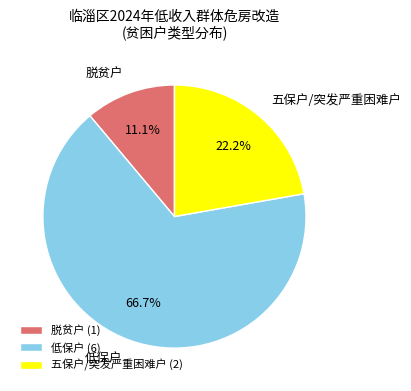

What percentage is the 低保户 slice, to the nearest percent?

67%